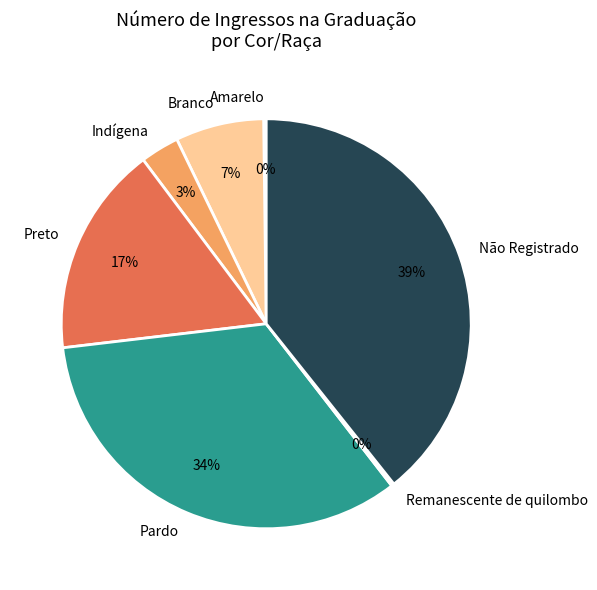

Does Branco represent more than half of the total?

No